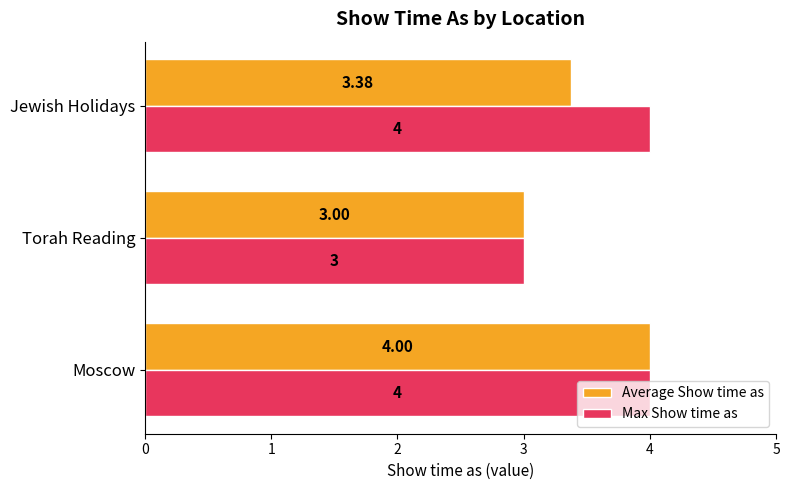

What is the smallest value displayed?

3.0